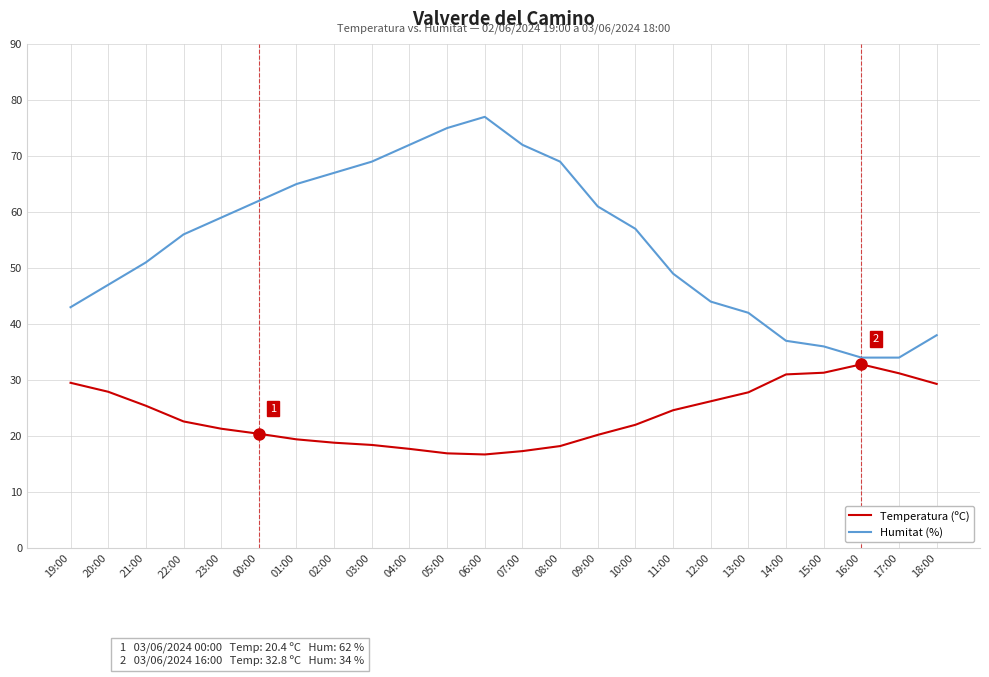

What is the spread (max minus min) of values at 19:00?

13.5